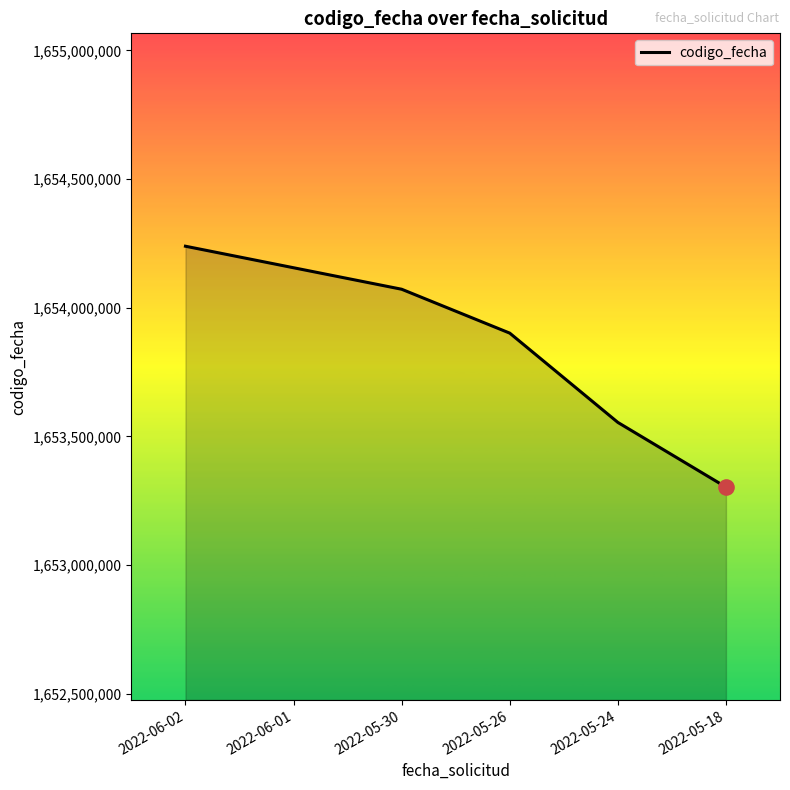

Which has a higher value, 2022-06-02 or 2022-05-30?

2022-06-02